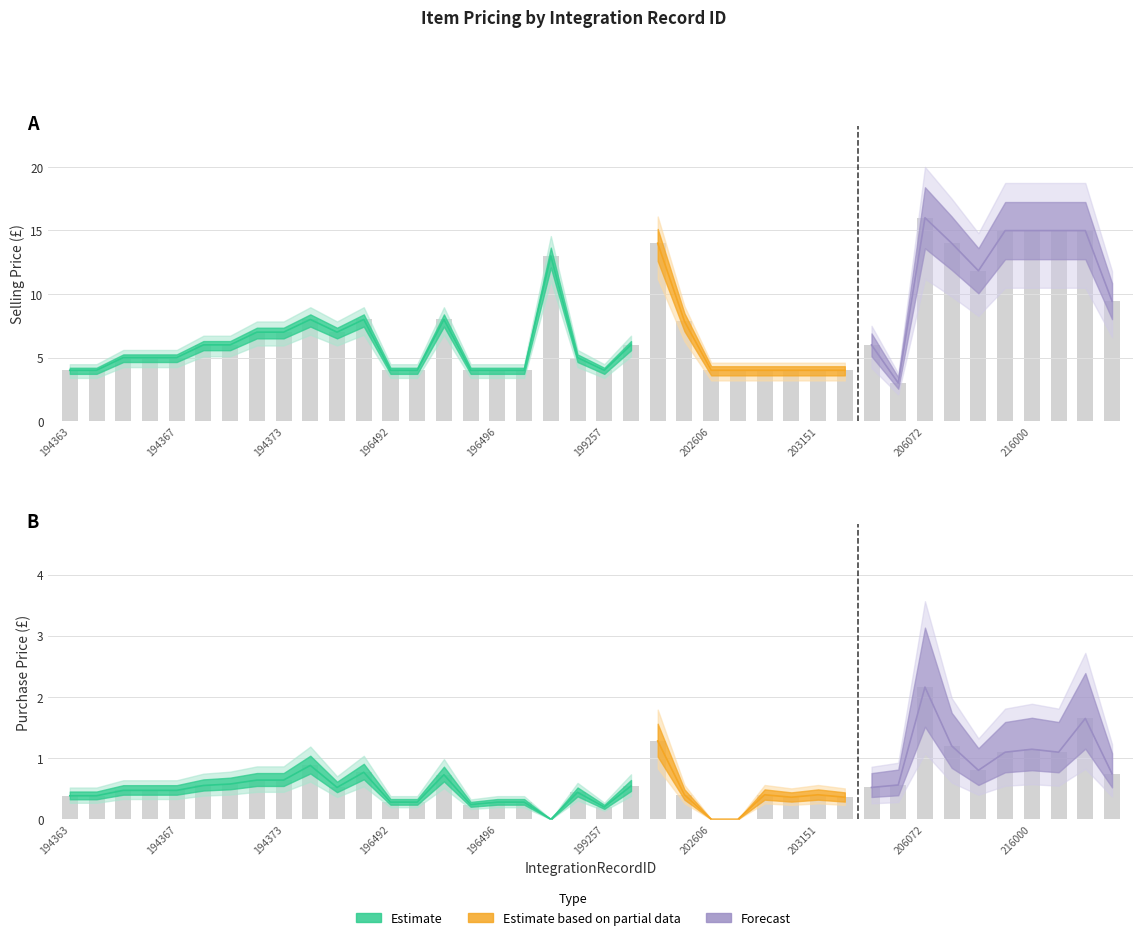

What is the highest value of the Purchase Price series?

2.2